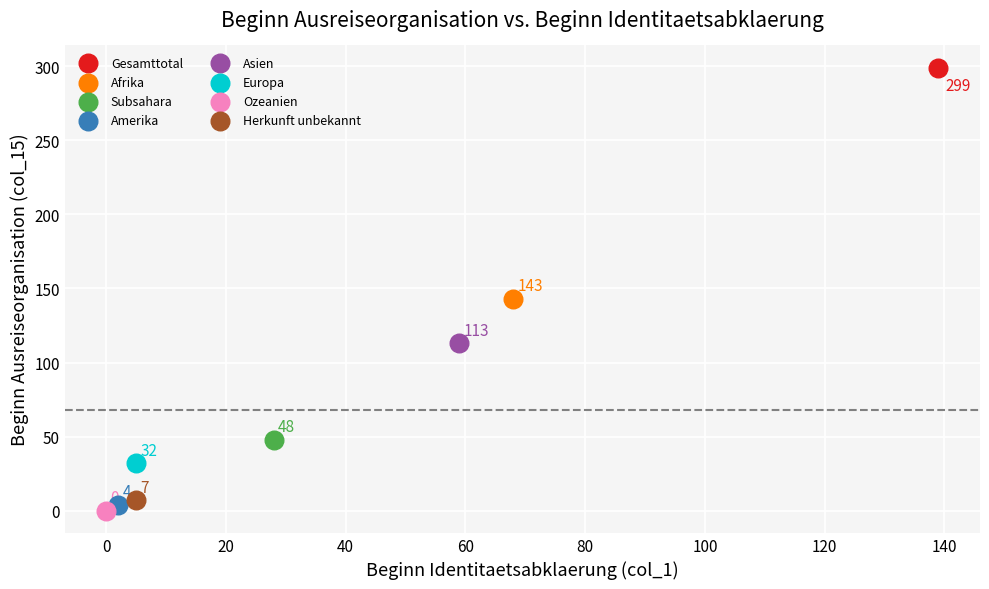

What are all the series names shown in the legend?

Gesamttotal, Afrika, Subsahara, Amerika, Asien, Europa, Ozeanien, Herkunft unbekannt